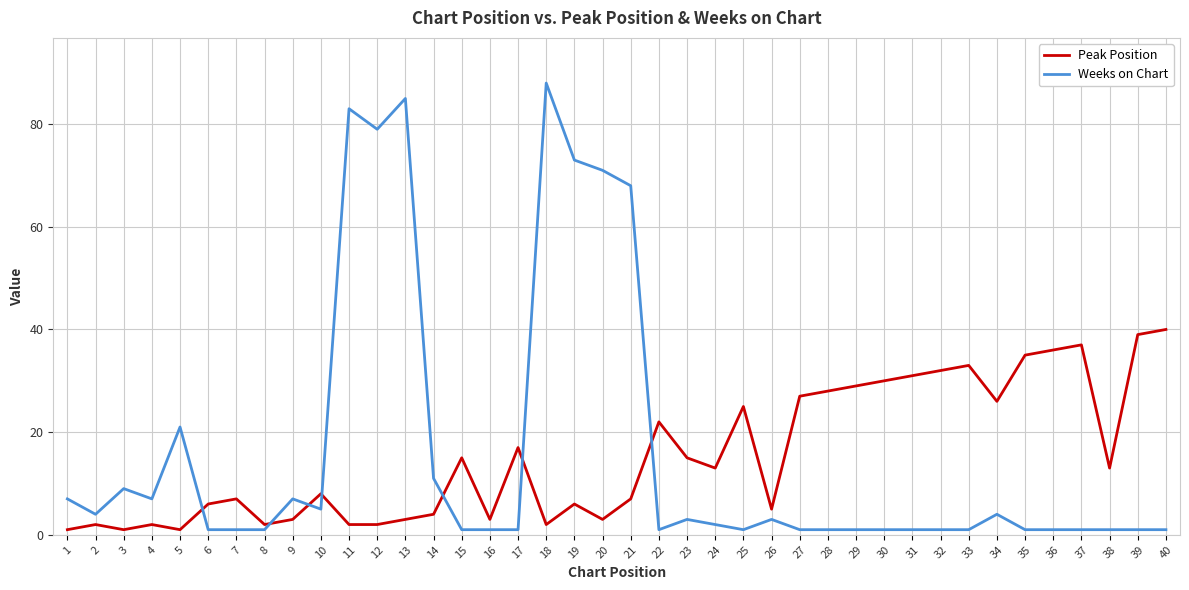

Which label corresponds to the largest value in the chart?

18